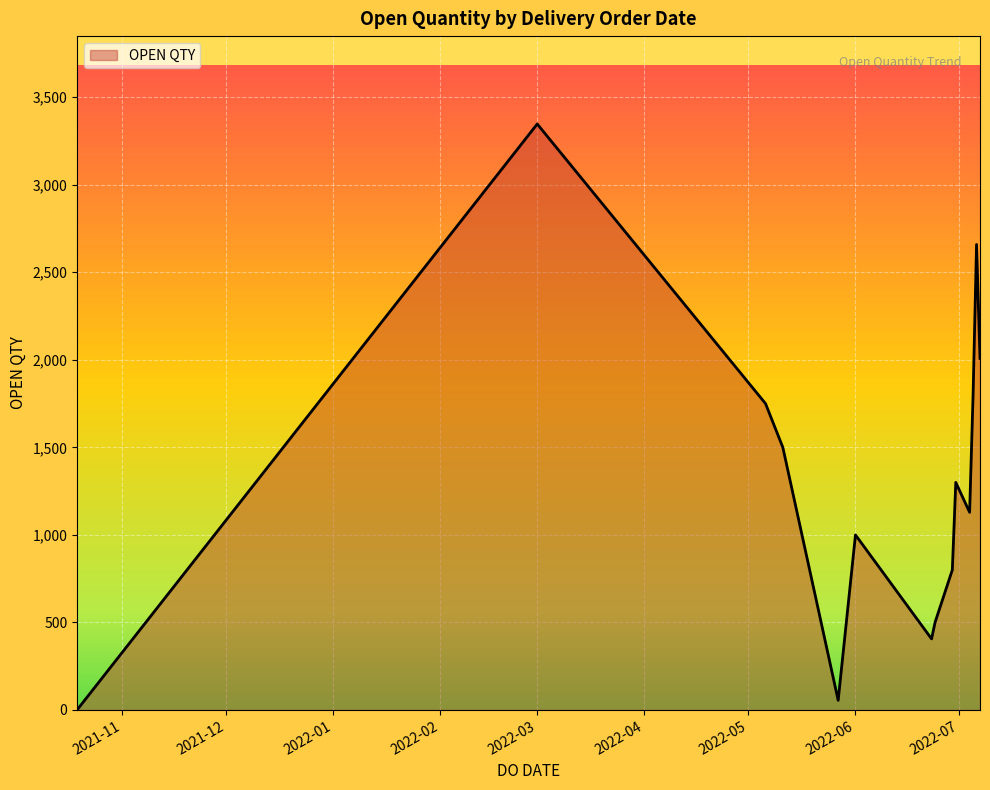

What is the sum of all values?

18255